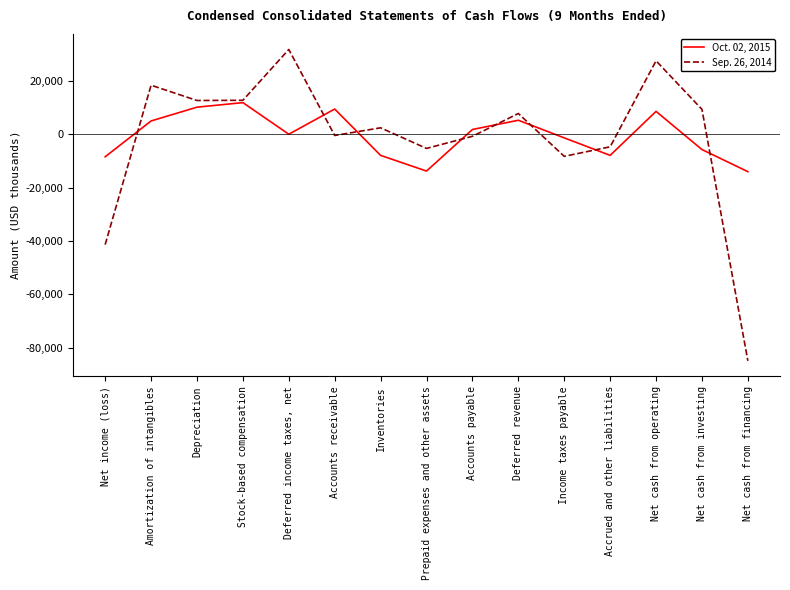

Which series has the widest spread of values?

Sep. 26, 2014